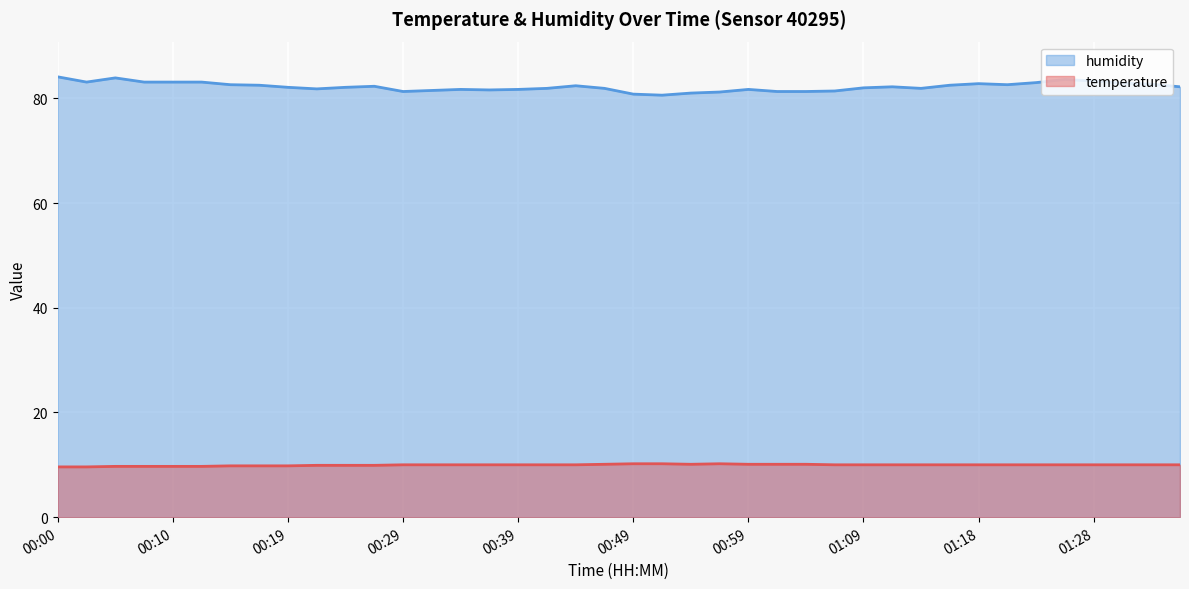

True or false: humidity and temperature cross at least once.

False